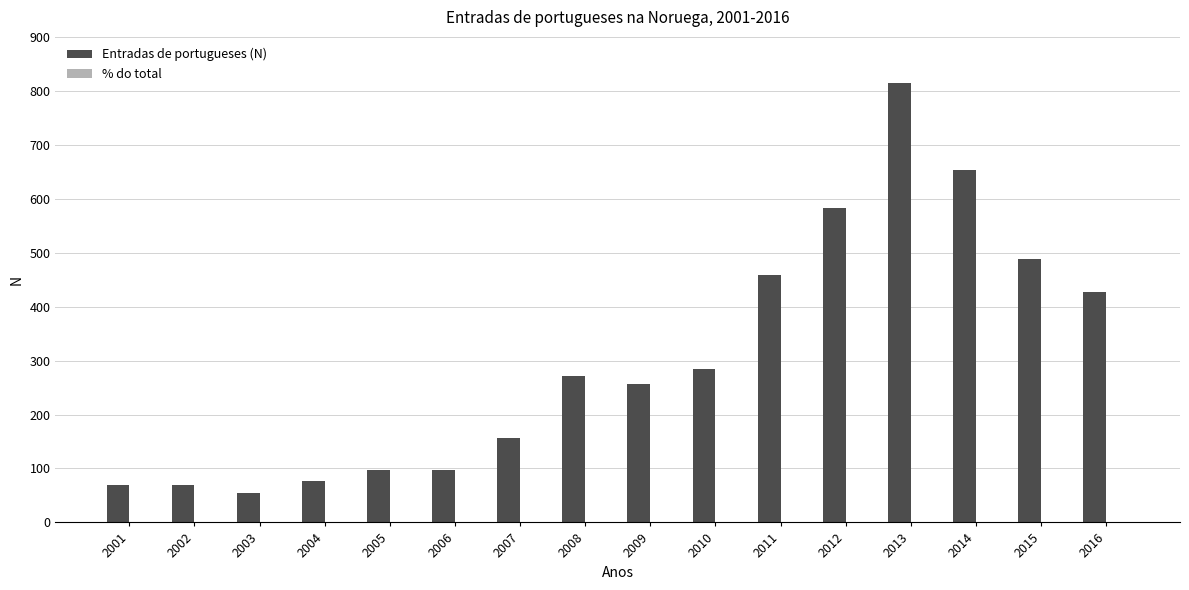

True or false: Entradas de portugueses (N) has a value of 88.3 at 2009.

False